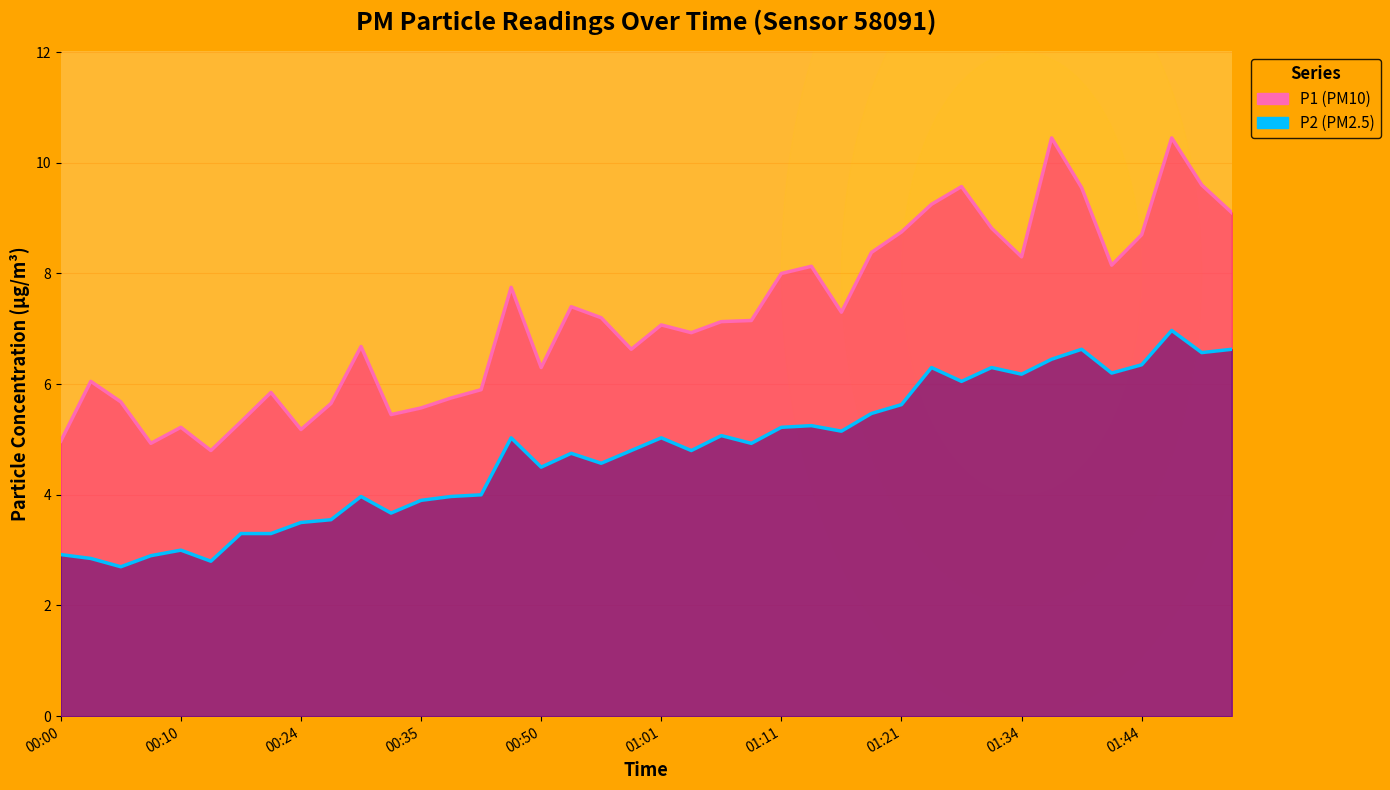

At how many categories does at least one series exceed 2?

40